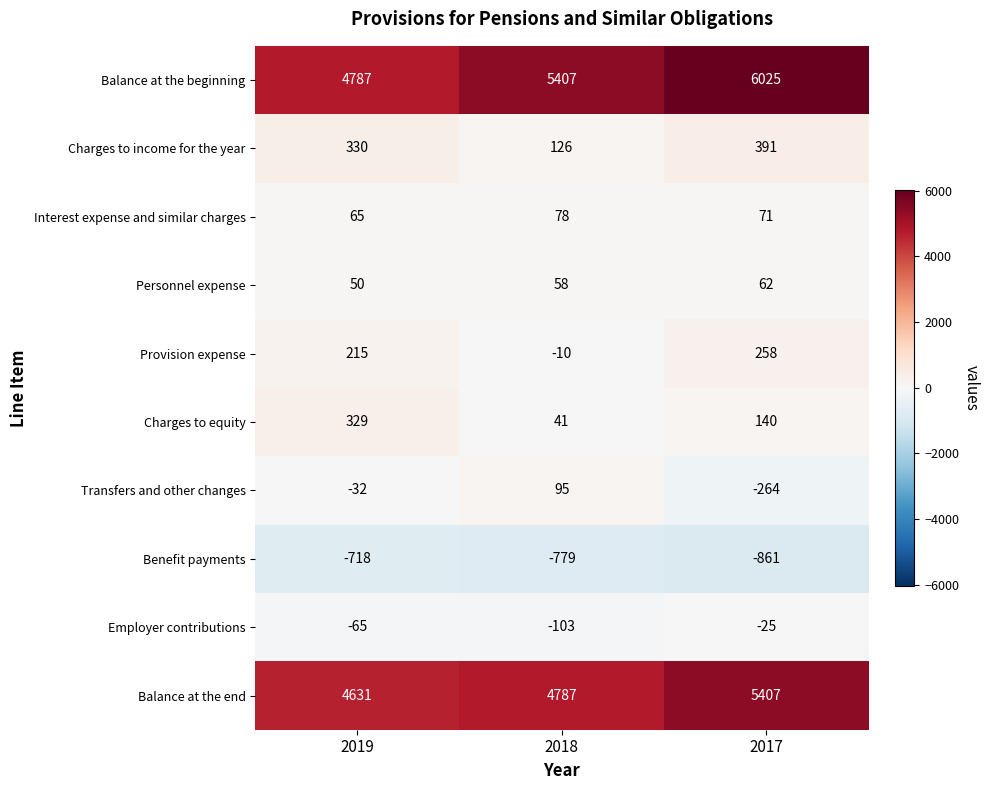

What is the maximum value shown in the chart?

6025